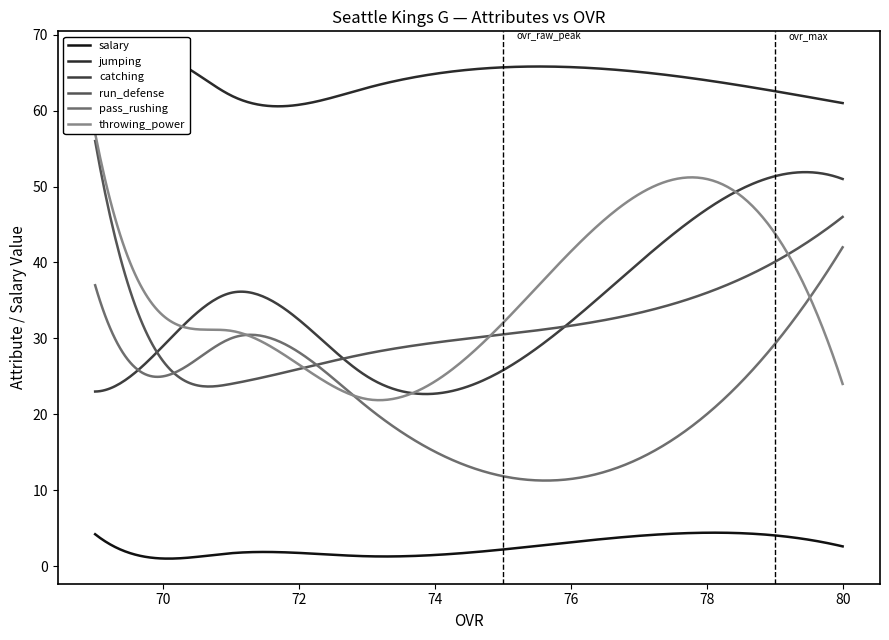

True or false: pass_rushing has more than 1 interior local peaks.

False